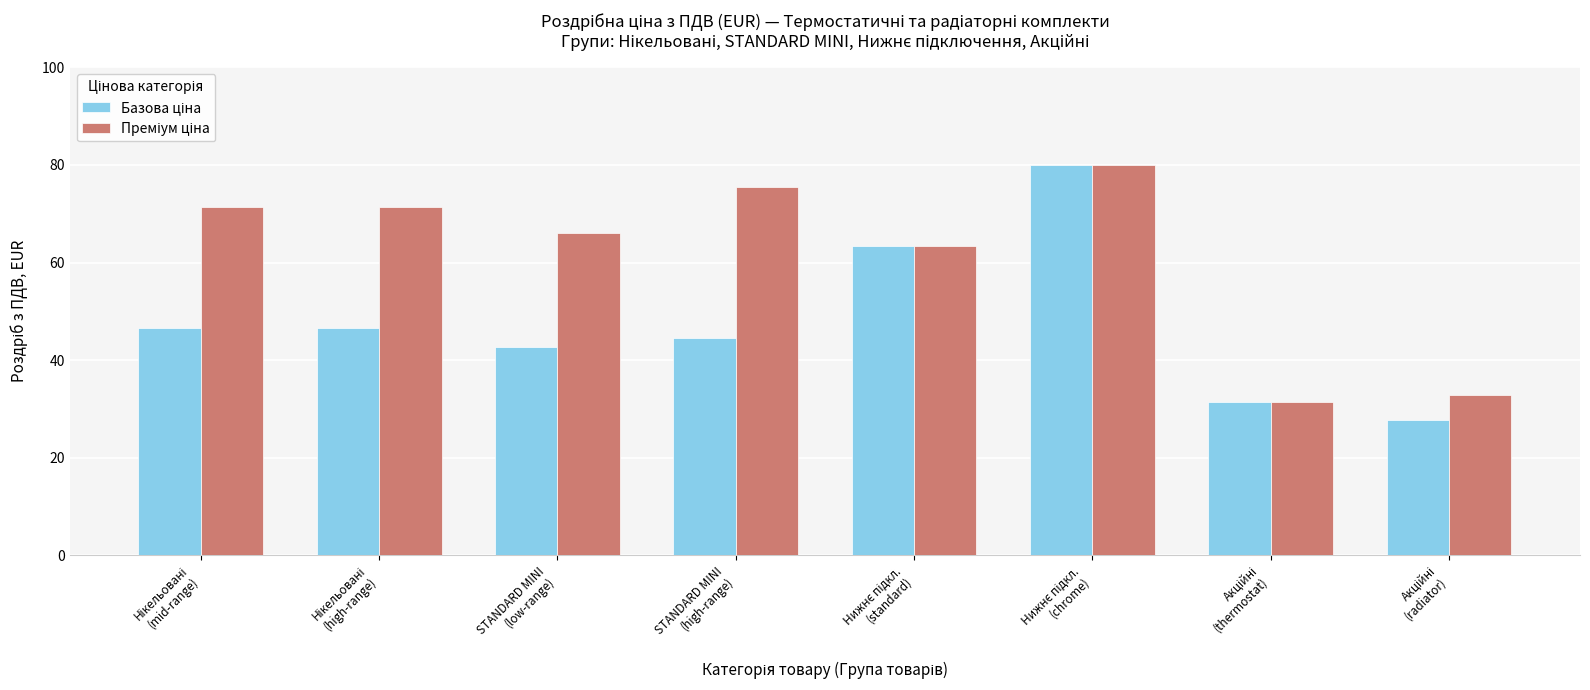

Are the bars horizontal?

No